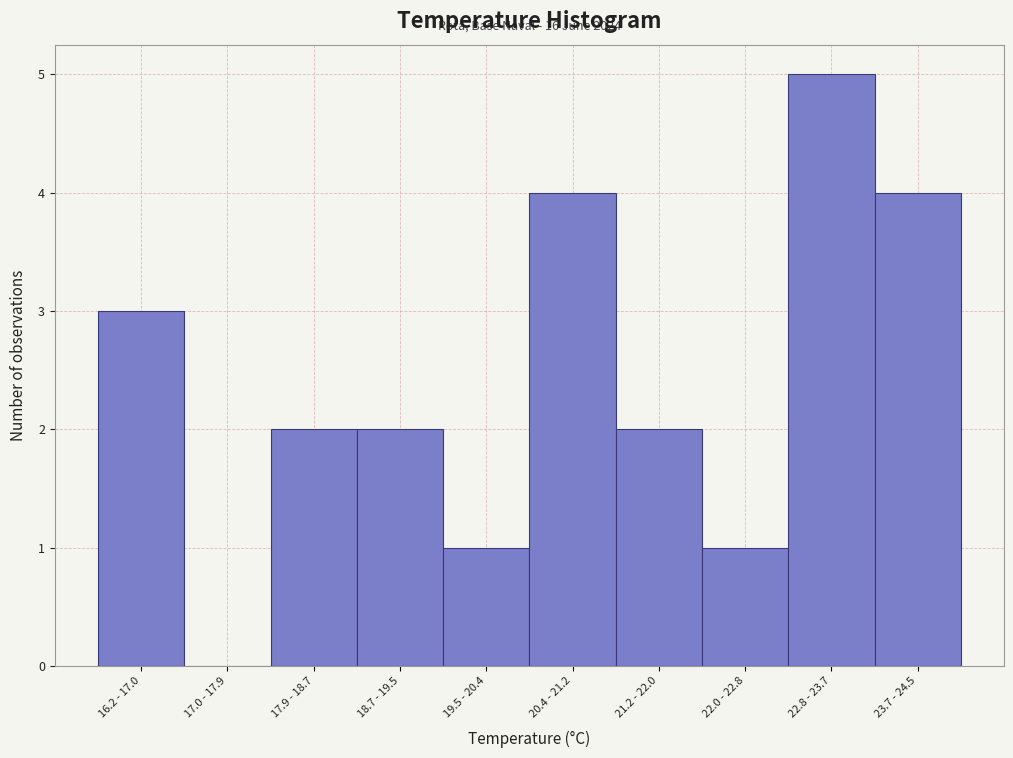

Between 19.5 - 20.4 and 16.2 - 17.0, which is larger?

16.2 - 17.0